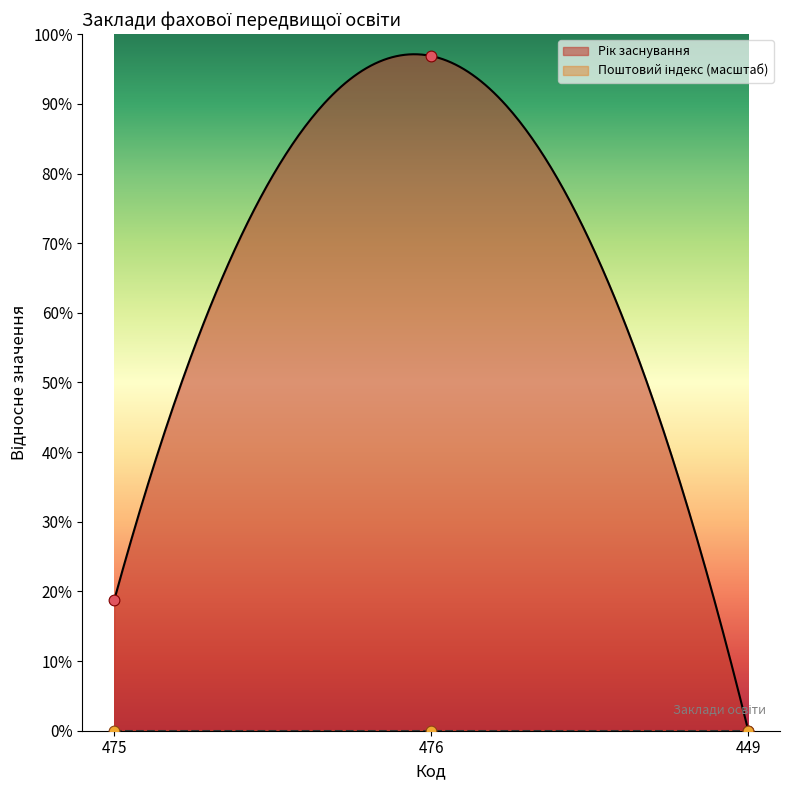

Which has a higher value, 475 or 449?

475